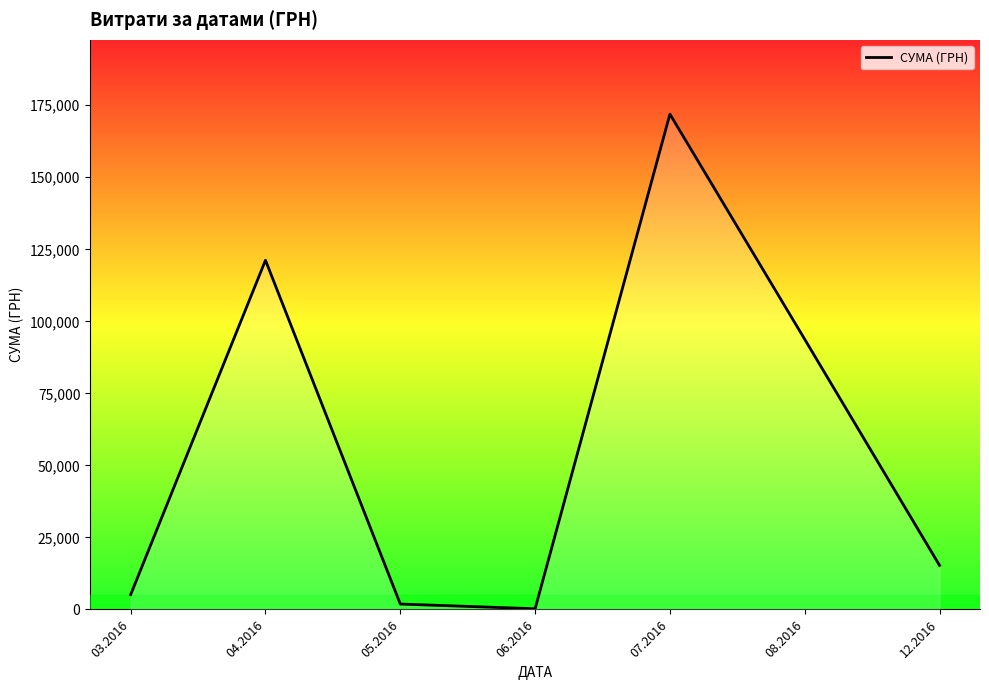

What is the sum of all values?

409406.7